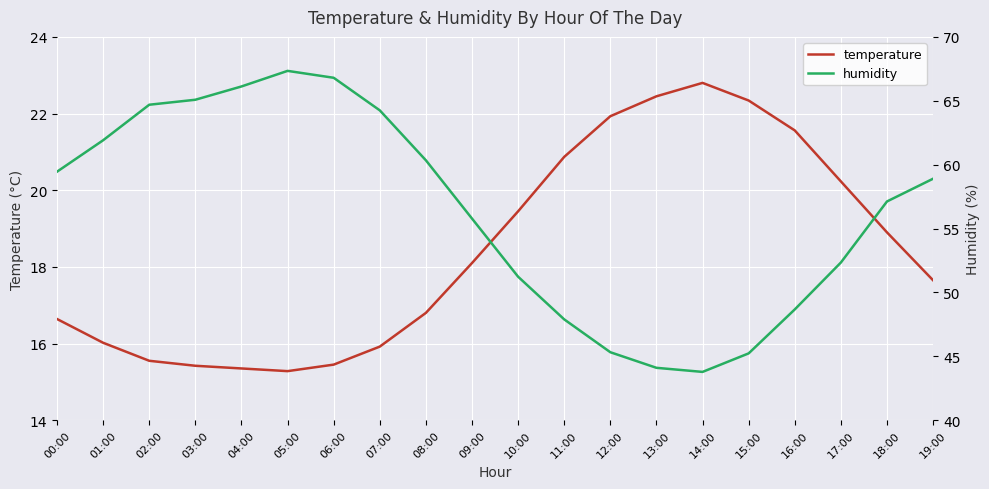

Is it true that temperature equals 21.6 at 16:00?

True